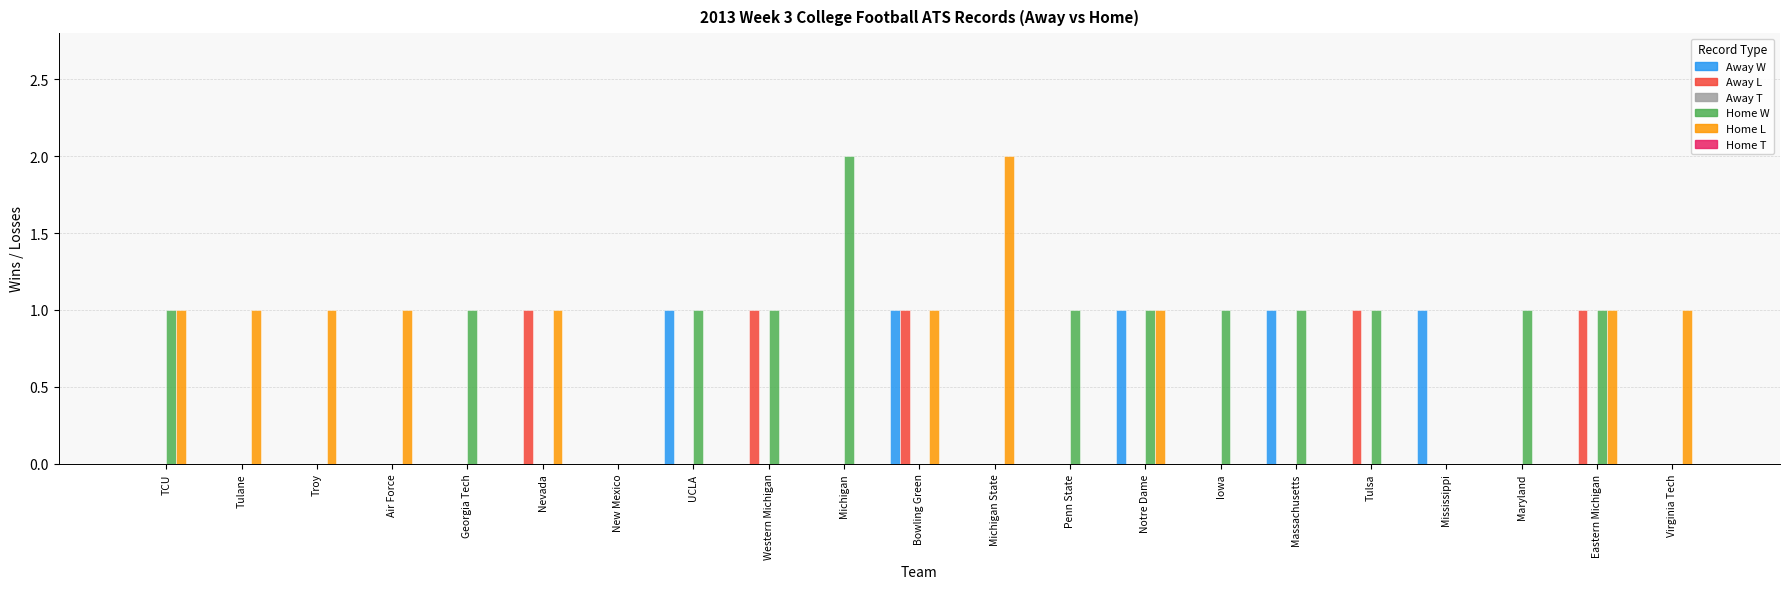

True or false: Away W has a value of 0 at Tulane.

True